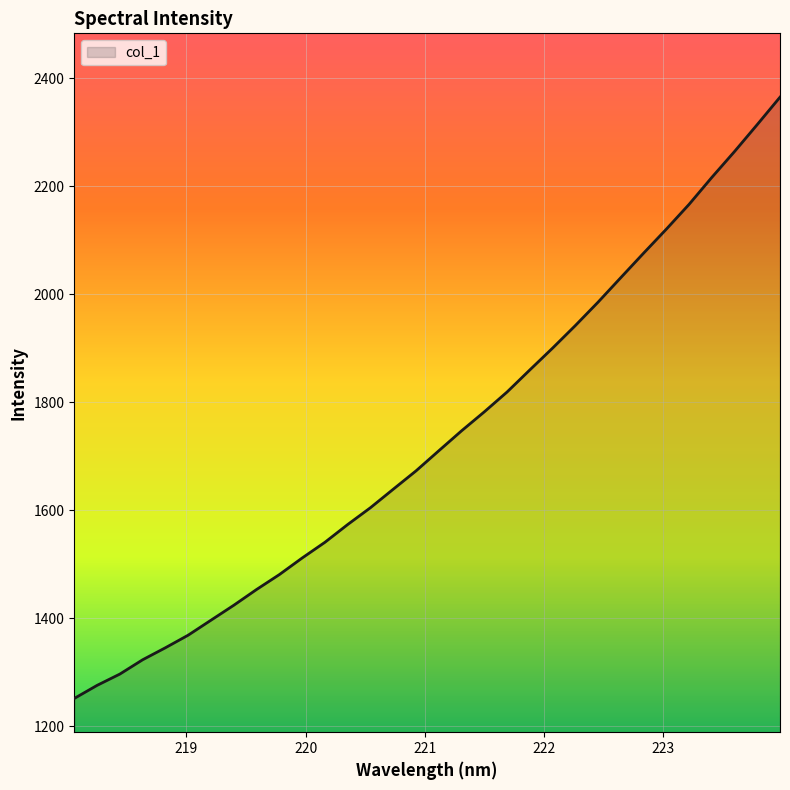

What is the greatest value displayed?

2365.4